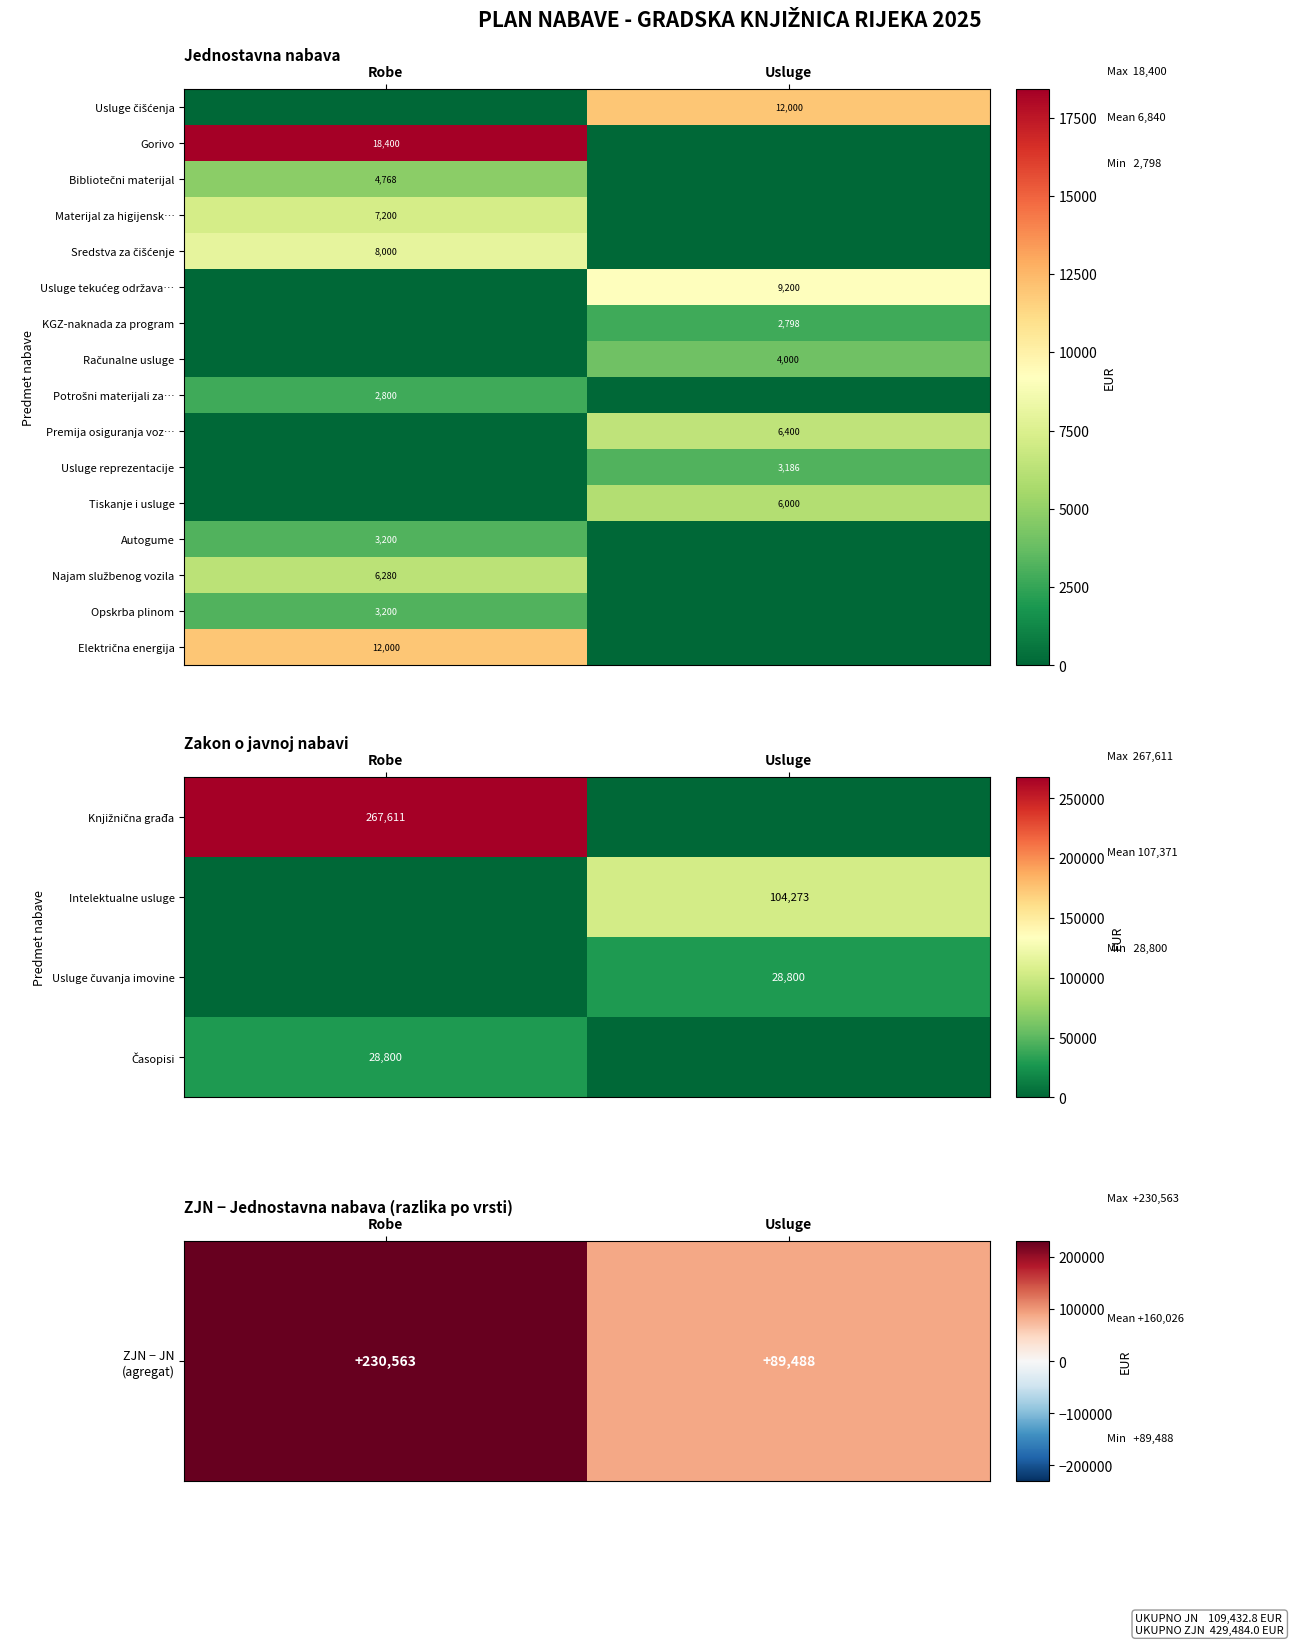

True or false: Opskrba plinom has a value of 5509 at Robe.

False